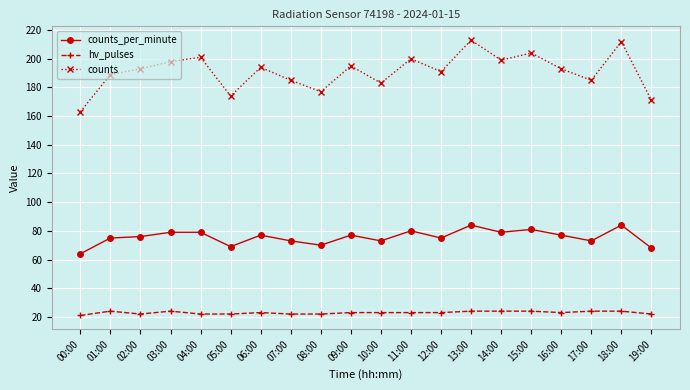

How many categories are shown in the chart?

20